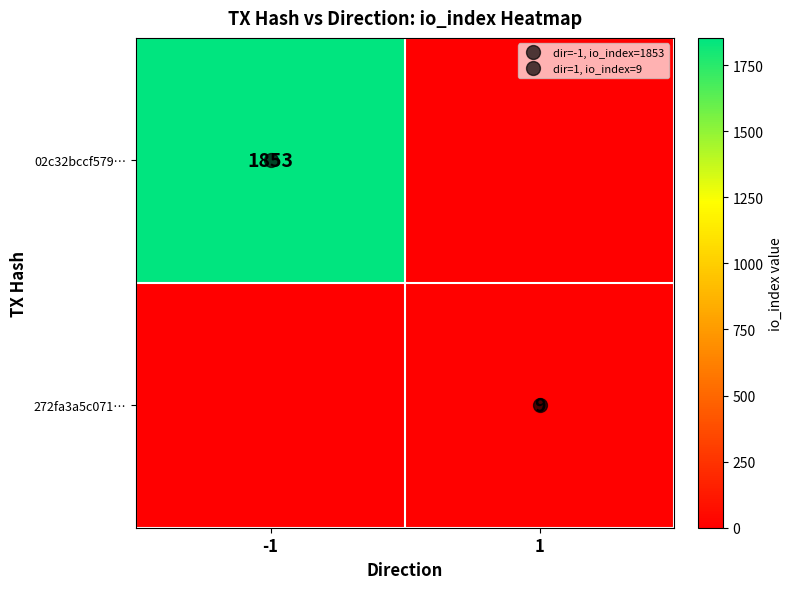

What is the sum of all 272fa3a5c071… values?

9